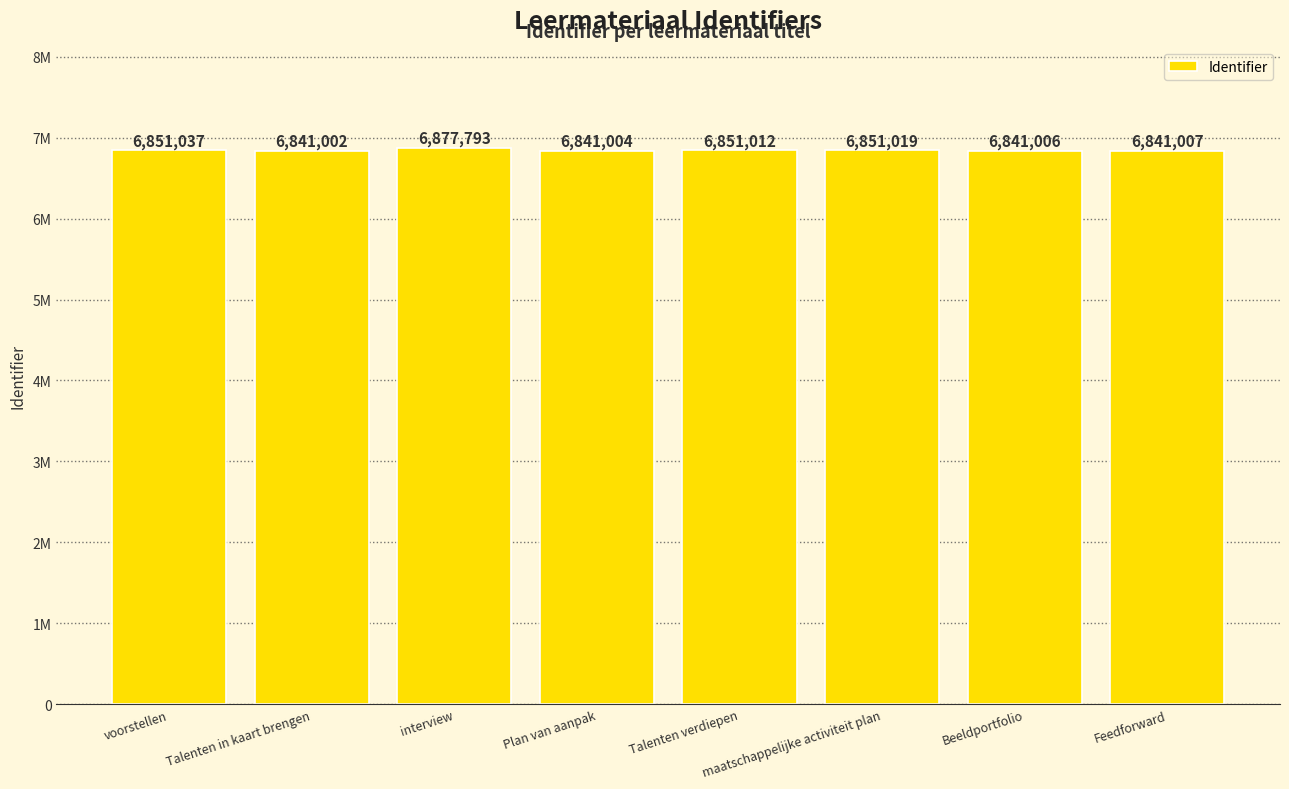

What is the label of the 4th bar from the left?

Plan van aanpak